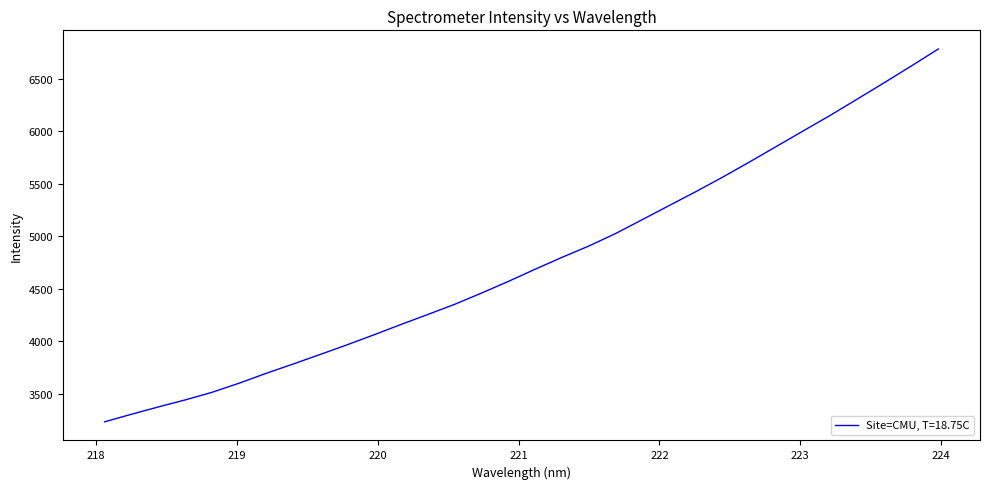

What is the greatest value displayed?

6786.6